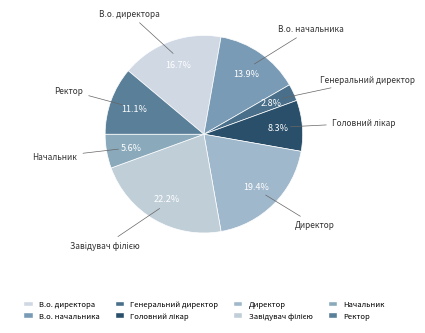

Is there a majority slice in this chart?

No